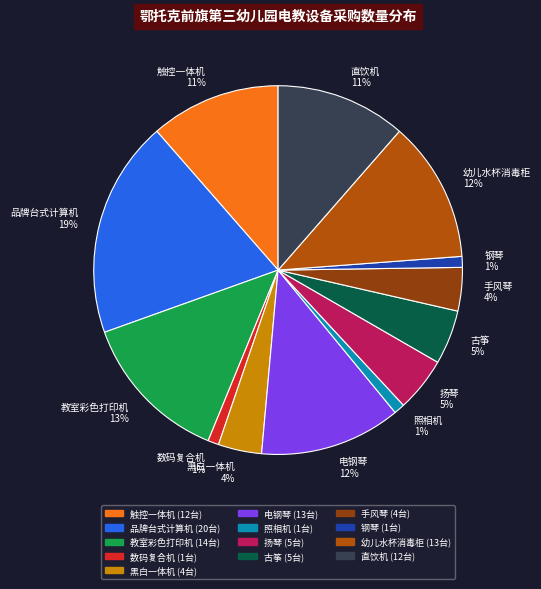

The 教室彩色打印机 slice represents 23% of the pie. True or false?

False